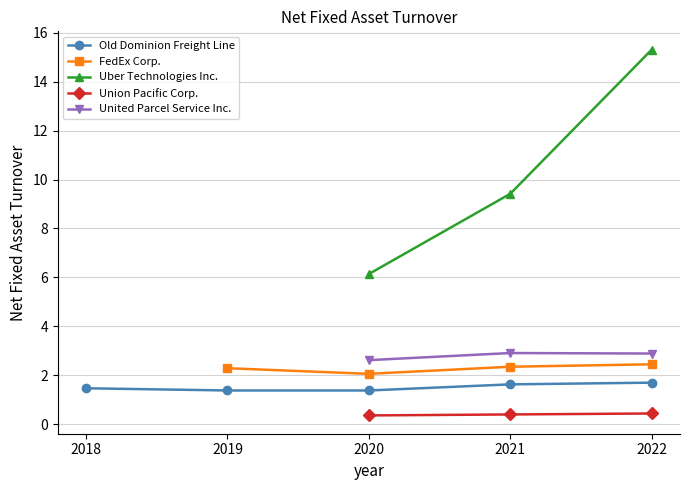

Reading right to left, transcribe all the data shown in this chart.

Old Dominion Freight Line: 1.7	1.6	1.4	1.4	1.5
FedEx Corp.: 2.5	2.4	2.1	2.3	0.0
Uber Technologies Inc.: 15.3	9.4	6.1	0.0	0.0
Union Pacific Corp.: 0.4	0.4	0.4	0.0	0.0
United Parcel Service Inc.: 2.9	2.9	2.6	0.0	0.0